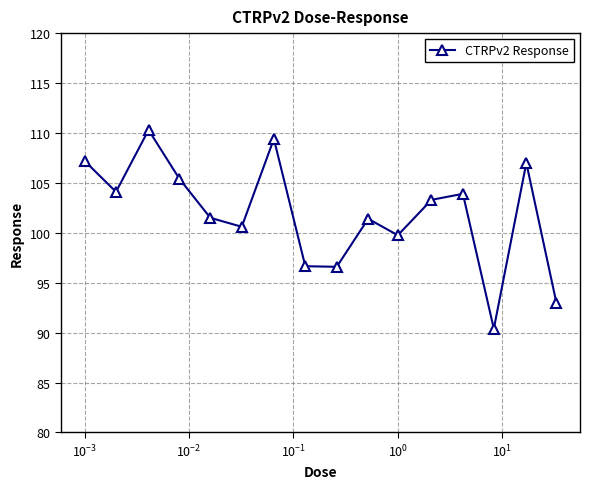

What is the maximum value shown in the chart?

110.3